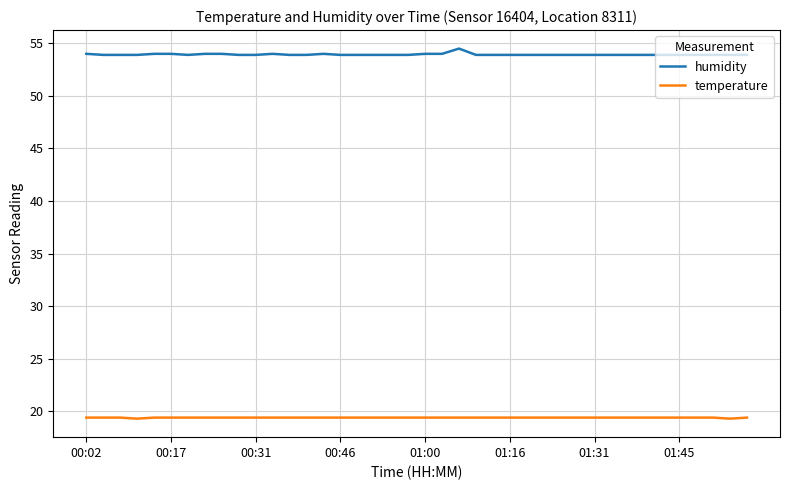

Which series has the largest total across all categories?

humidity